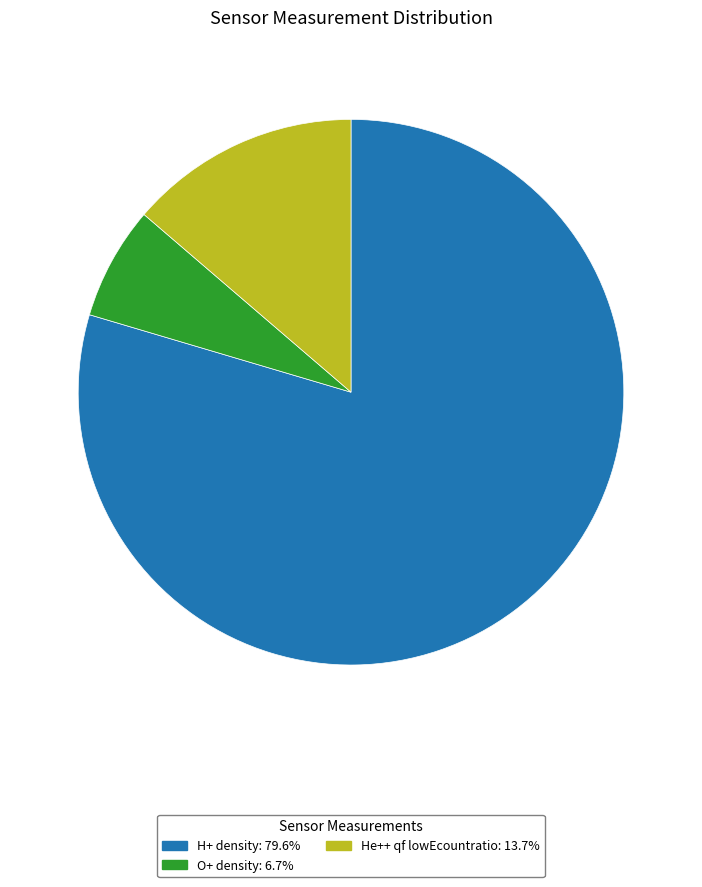

Does any single category account for the majority?

Yes